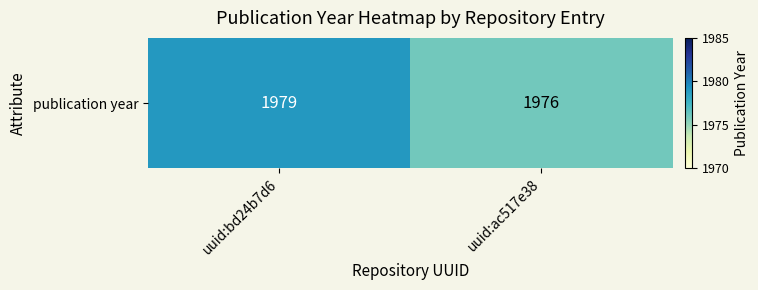

How many data points are less than 1979?

1